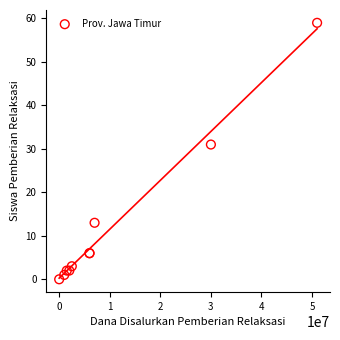

What Y value in the scatter plot is closest to 29?

31